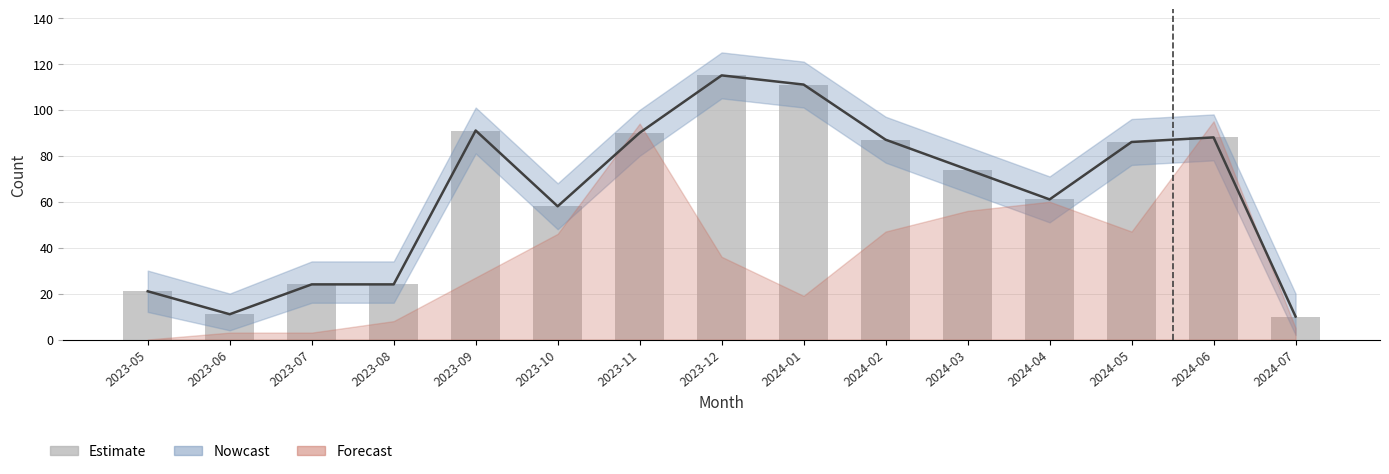

Does the chart contain stacked bars?

No